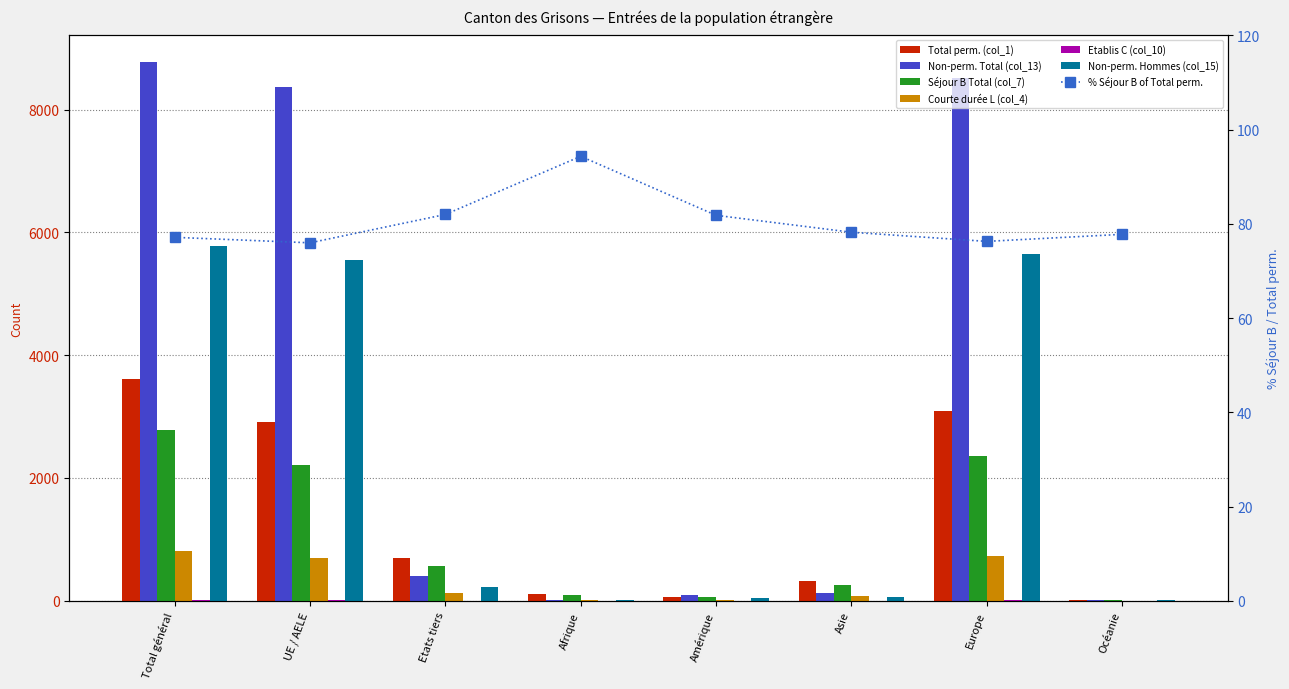

What is the label of the 6th bar from the left?

Asie